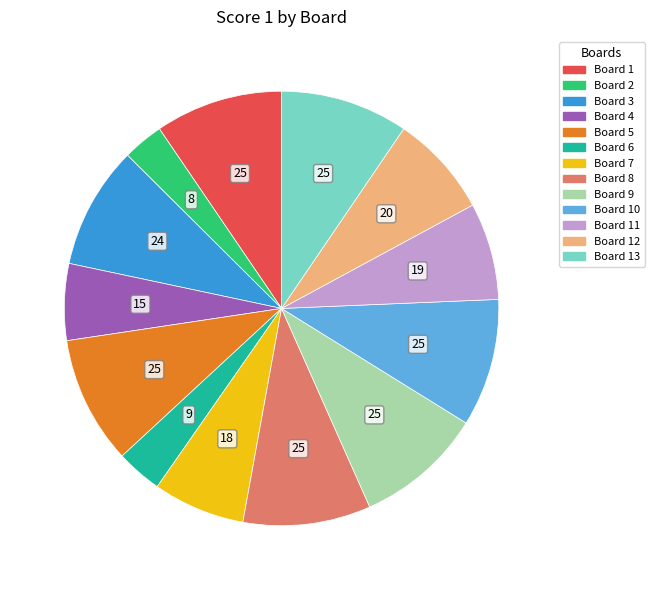

To the nearest percent, what is the average slice percentage?

8%